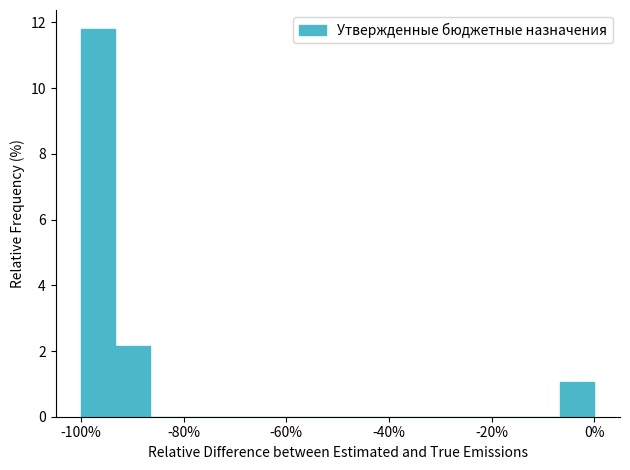

Read against the x-axis, roughly where is the centre of the tallest bar?

-96